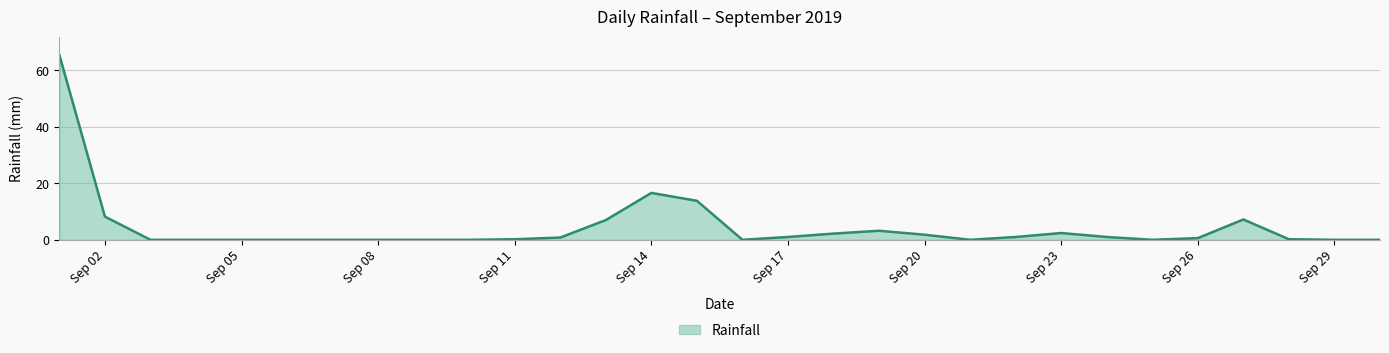

What is the greatest value displayed?

65.4